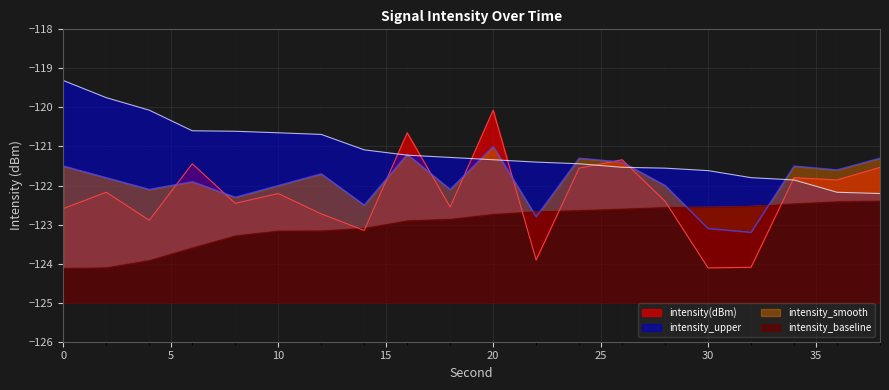

True or false: intensity_upper and intensity(dBm) cross at least once.

True